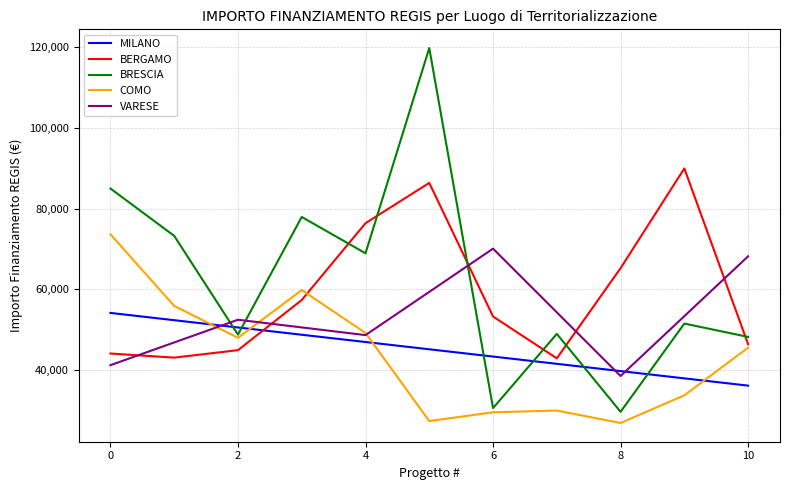

What is the minimum value shown in the chart?

26869.5